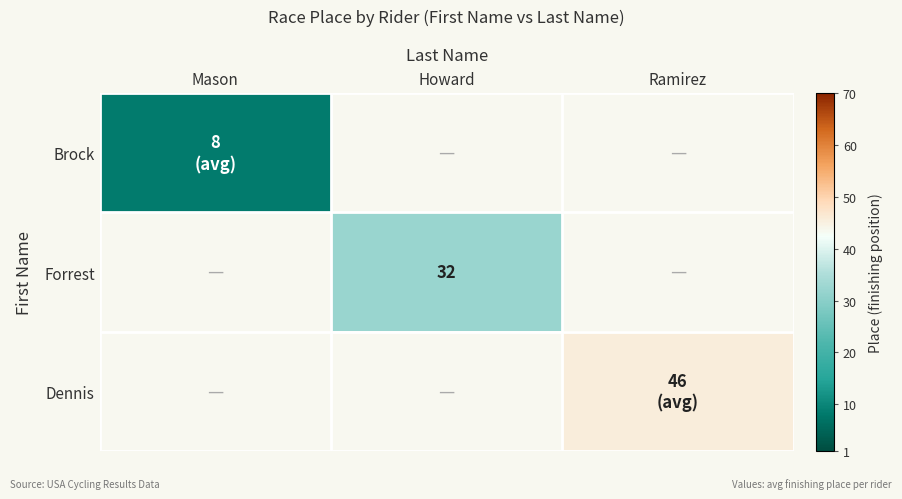

At how many categories does at least one series exceed 42?

1